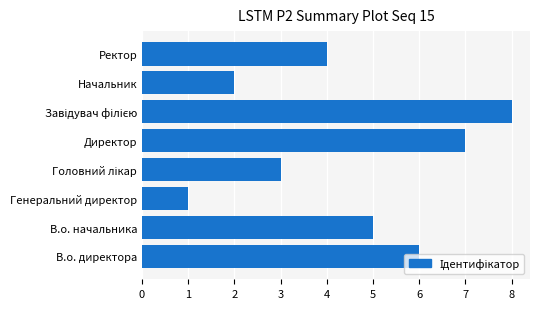

What is the difference between the second highest and second lowest values?

5